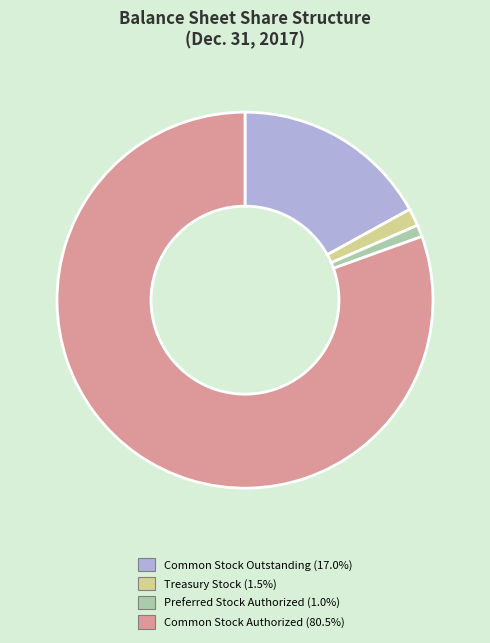

How many slices are in this pie chart?

4